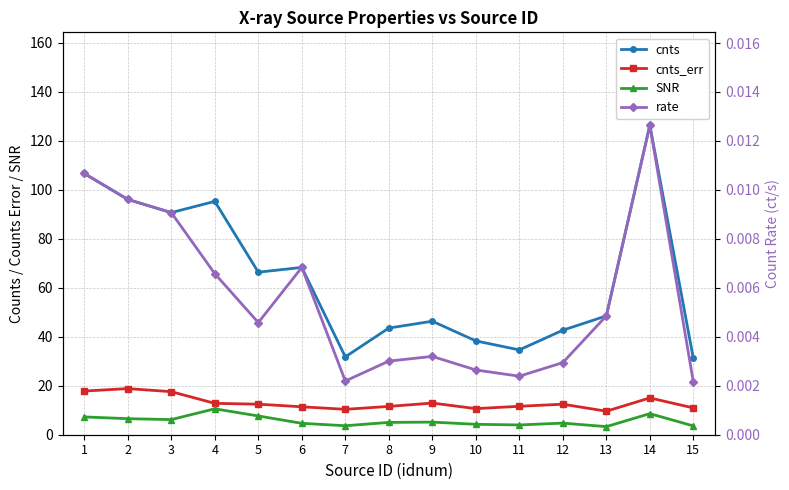

What is the difference between the highest and lowest values at 12?

42.7